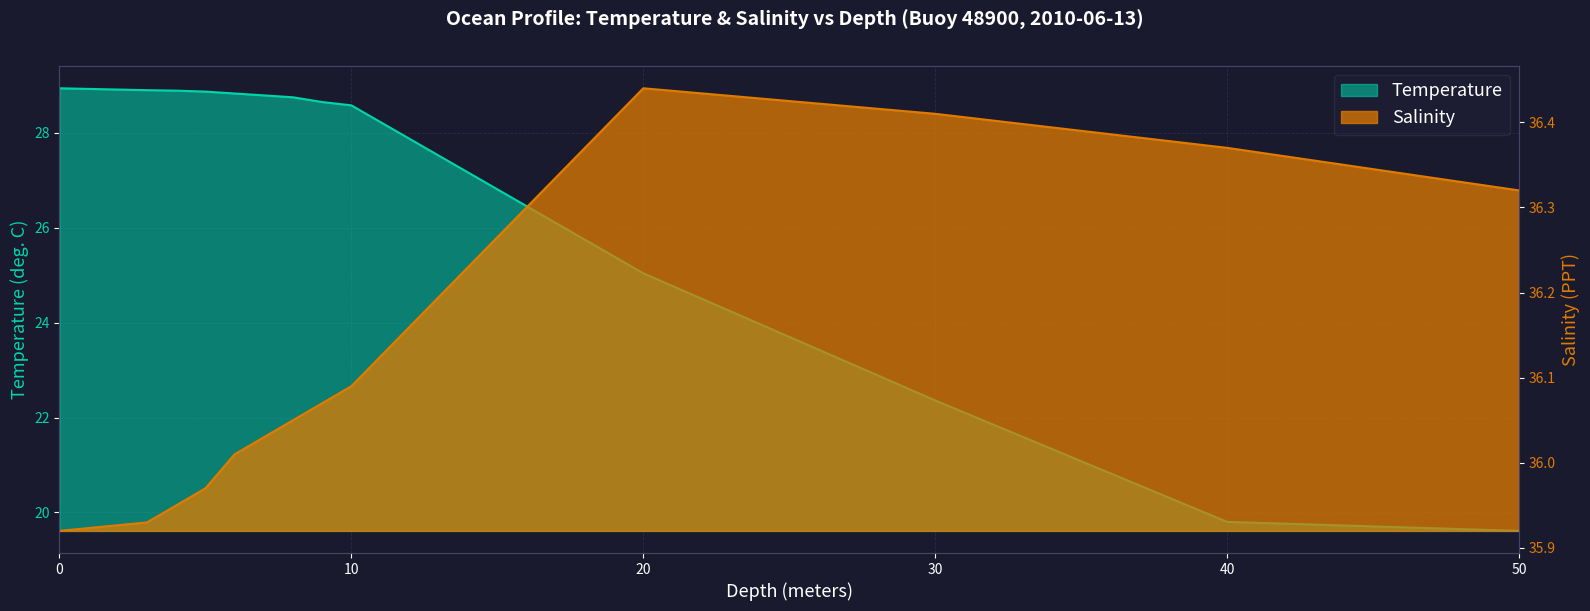

How many lines are shown in the chart?

2